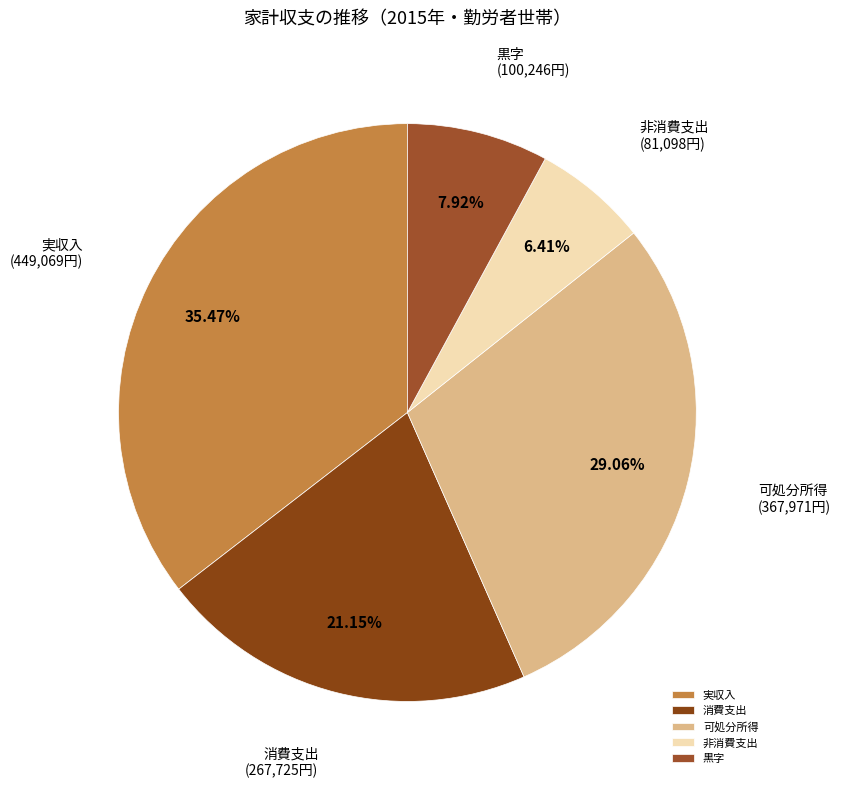

How many segments does this pie chart have?

5